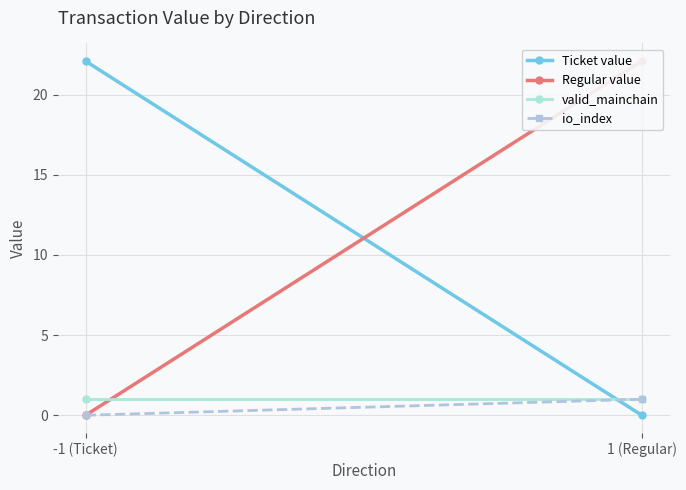

How many lines are shown in the chart?

4